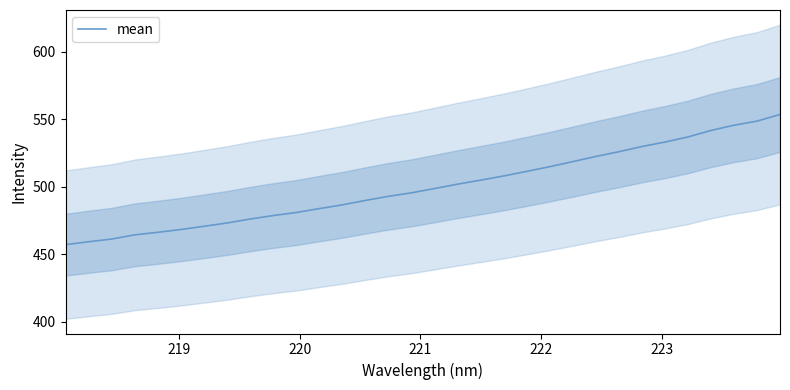

How many distinct data groups are displayed?

1